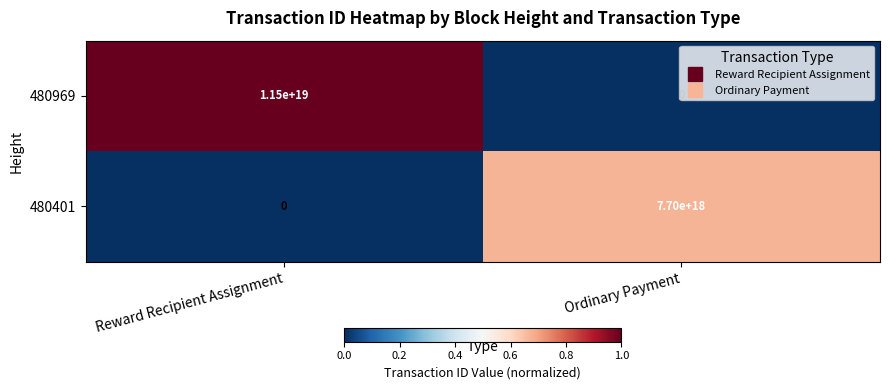

Which category has the lowest value in the 480401 series?

Reward Recipient Assignment